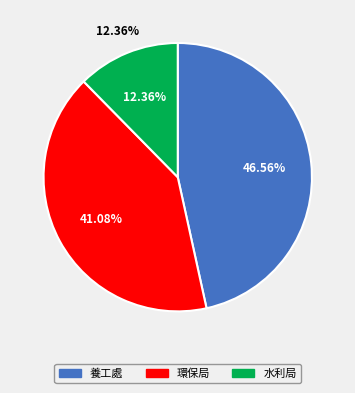

True or false: 水利局 accounts for 1% of the total.

False